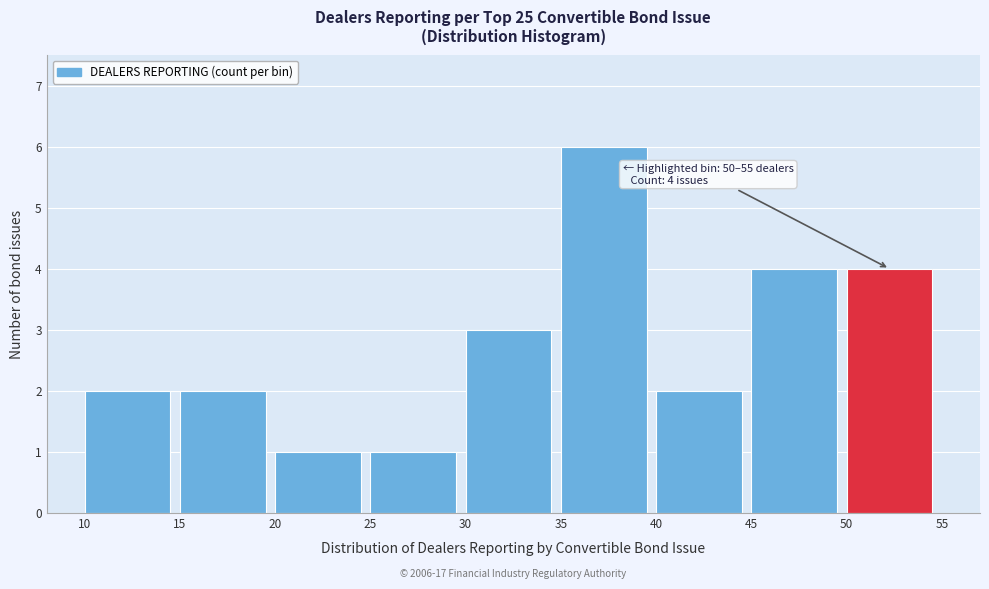

Which range on the x-axis has the tallest bar?

35 to 40